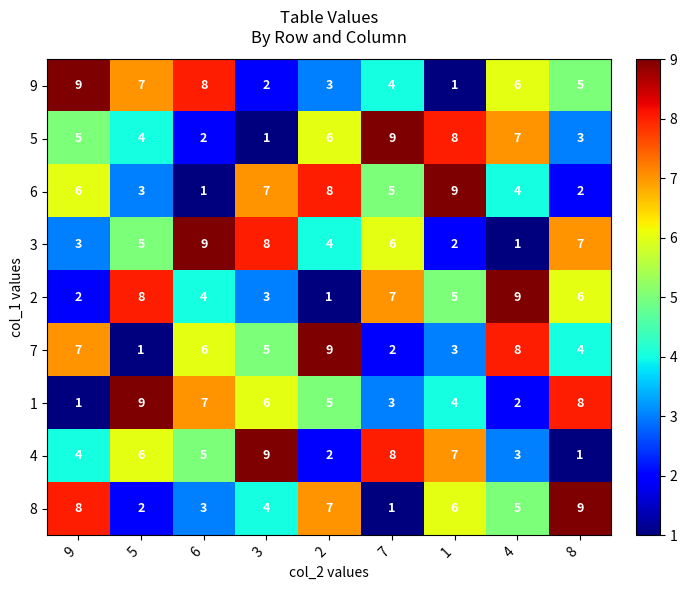

True or false: 4 has a value of 4 at 4.

False